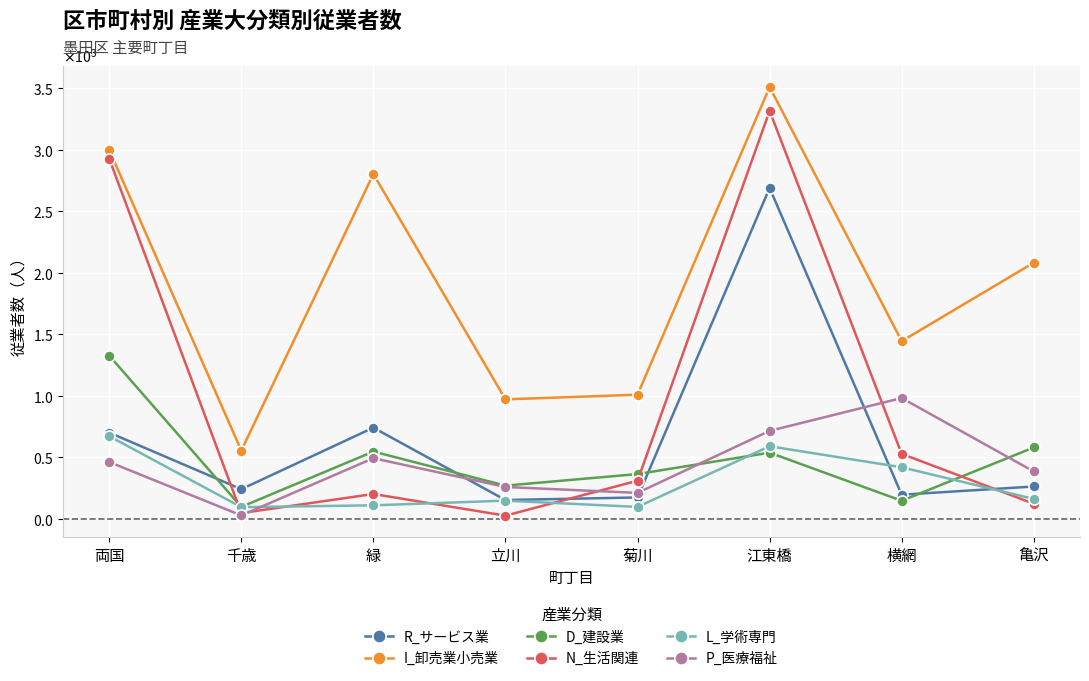

What is the difference between the maximum and minimum values in the I_卸売業小売業 series?

2954